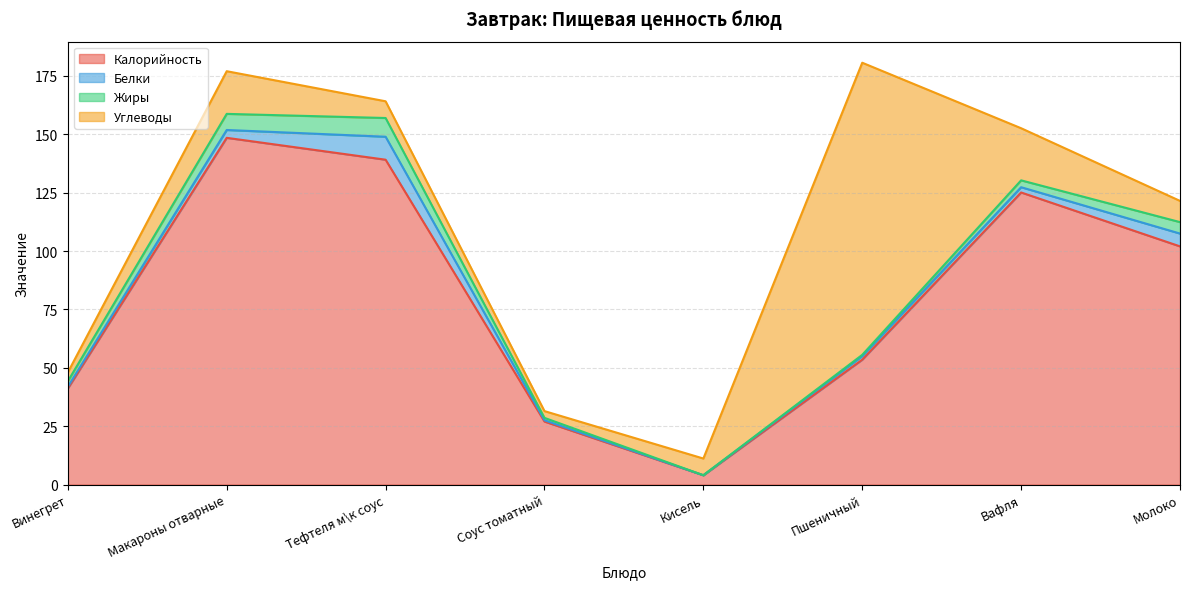

What are all the series names shown in the legend?

Калорийность, Белки, Жиры, Углеводы